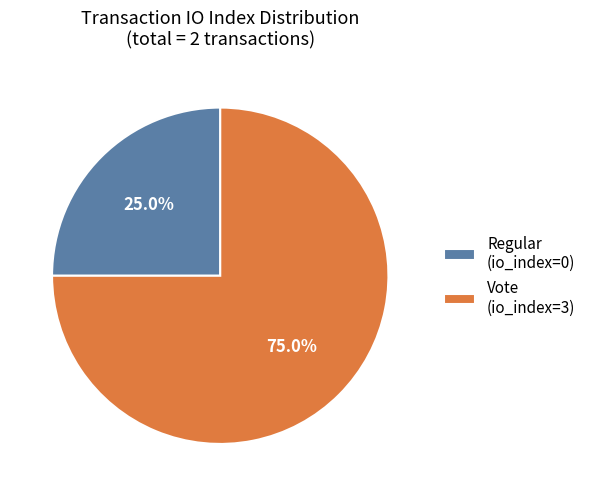

Is it true that Regular (io_index=0) is 15% of the pie?

False